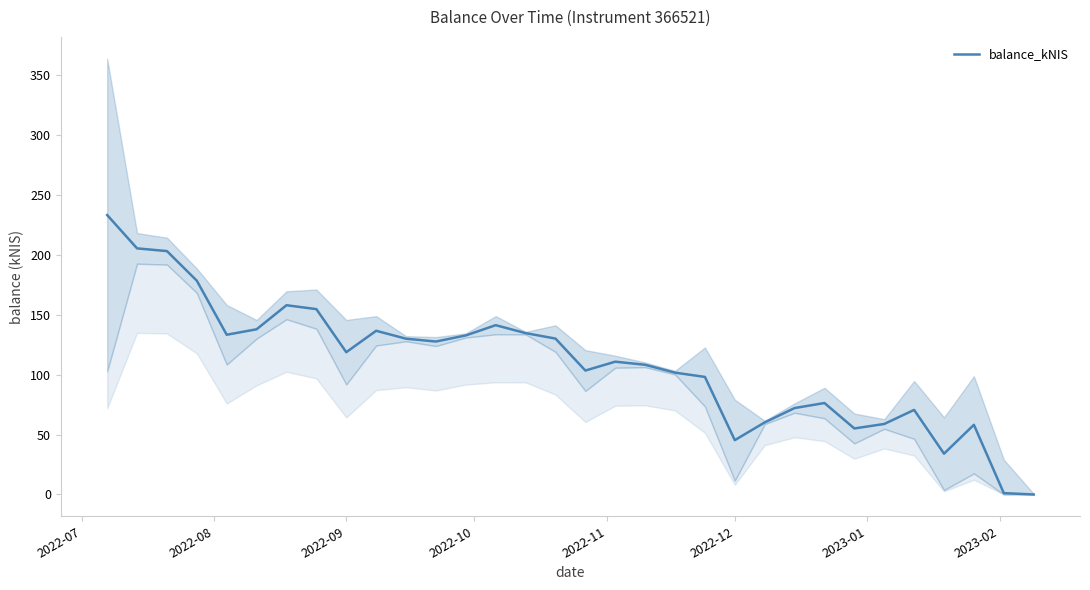

How many interior local valleys (lower than both neighbors) does the data have?

7